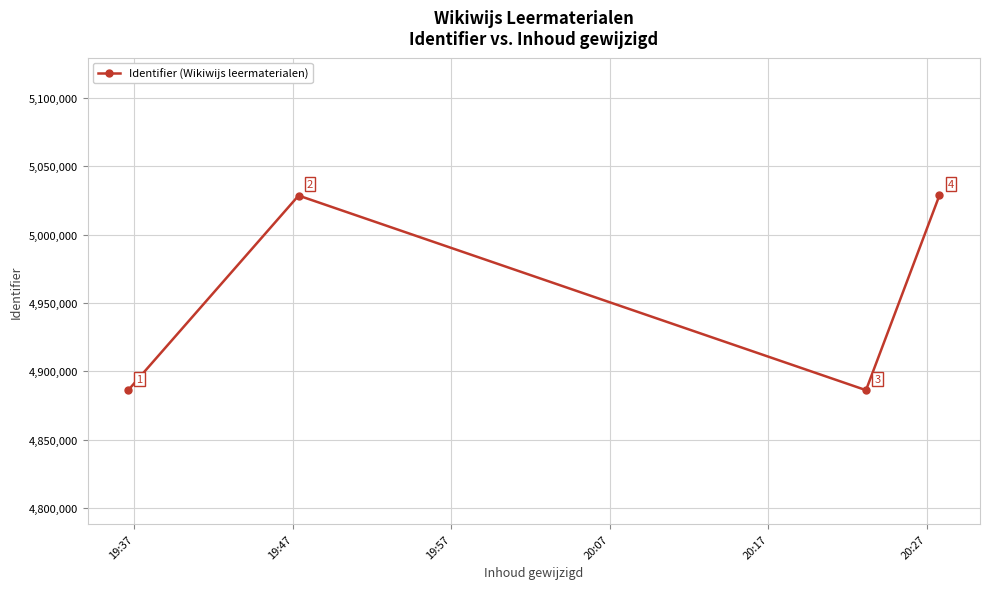

How many interior local peaks (higher than both neighbors) does the data have?

1